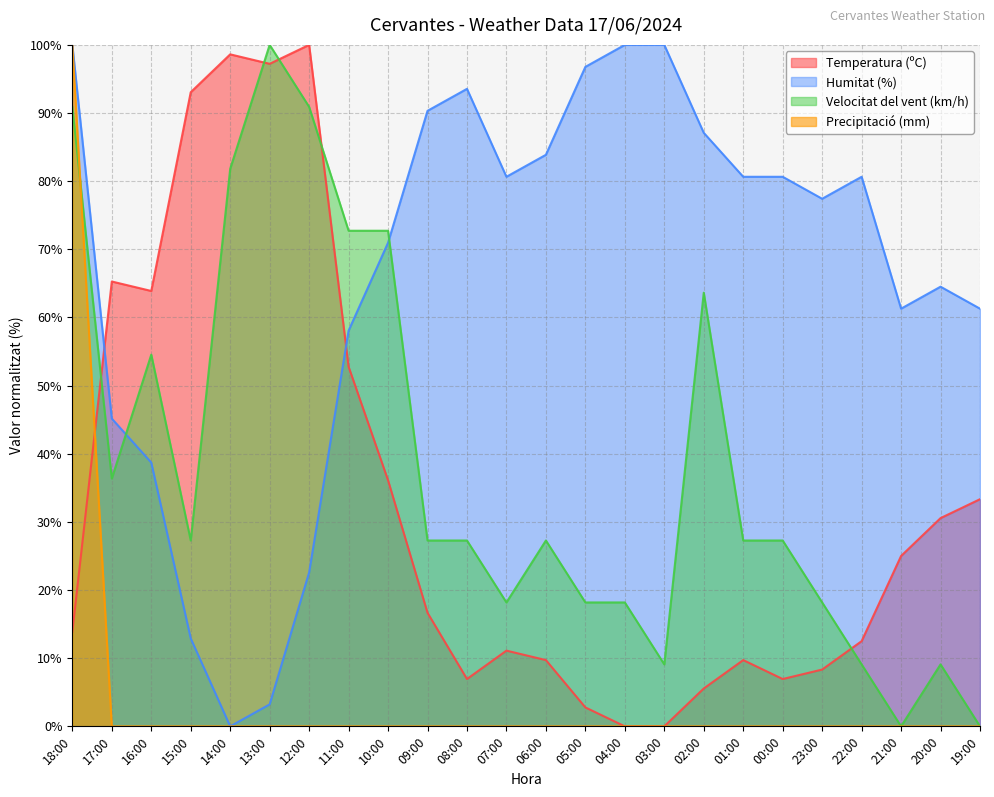

What is the spread (max minus min) of values at 23:00?

77.4